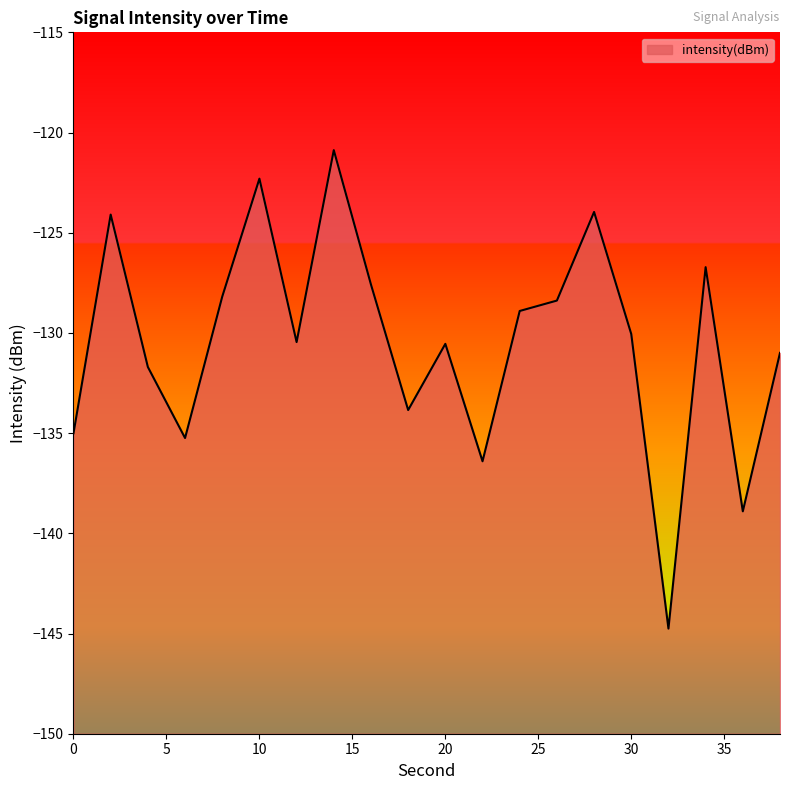

At which category does the data reach its first local peak?

2